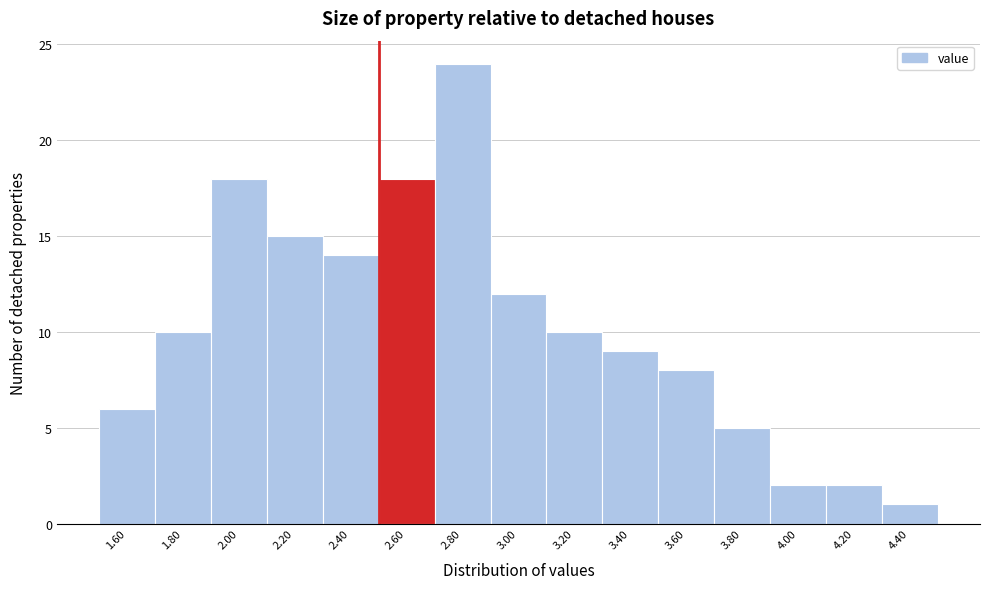

Reading left to right, transcribe this chart: for each bar, give the range it covers on the x-axis and its height. The values are not printed on the chart, so give them approximately, as read against the axis.

1.5 to 1.7: 6
1.7 to 1.9: 10
1.9 to 2.1: 18
2.1 to 2.3: 15
2.3 to 2.5: 14
2.5 to 2.7: 18
2.7 to 2.9: 24
2.9 to 3.1: 12
3.1 to 3.3: 10
3.3 to 3.5: 9
3.5 to 3.7: 8
3.7 to 3.9: 5
3.9 to 4.1: 2
4.1 to 4.3: 2
4.3 to 4.5: 1